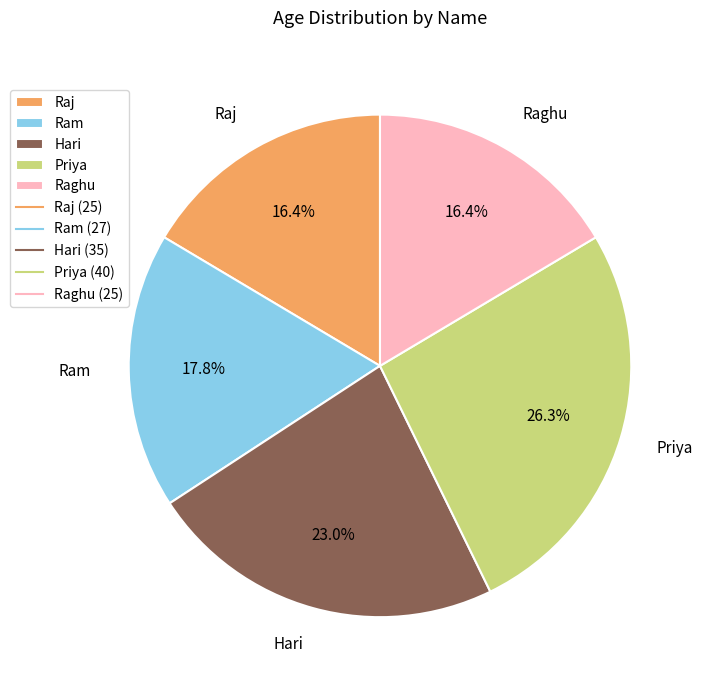

Count the number of slices in the pie.

5